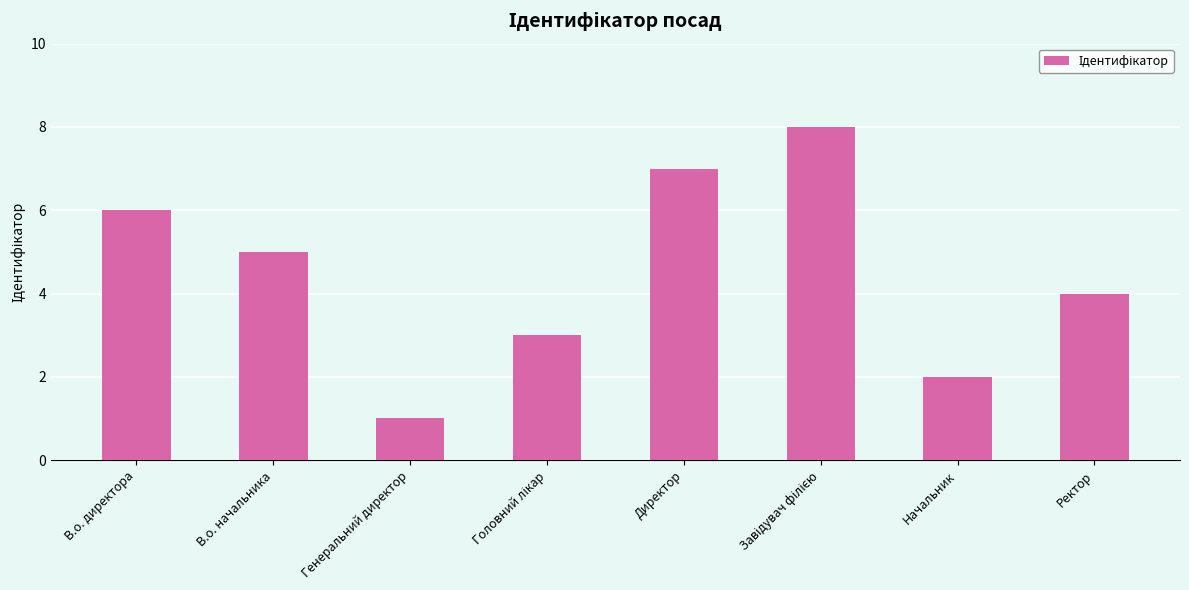

What is the maximum value shown in the chart?

8